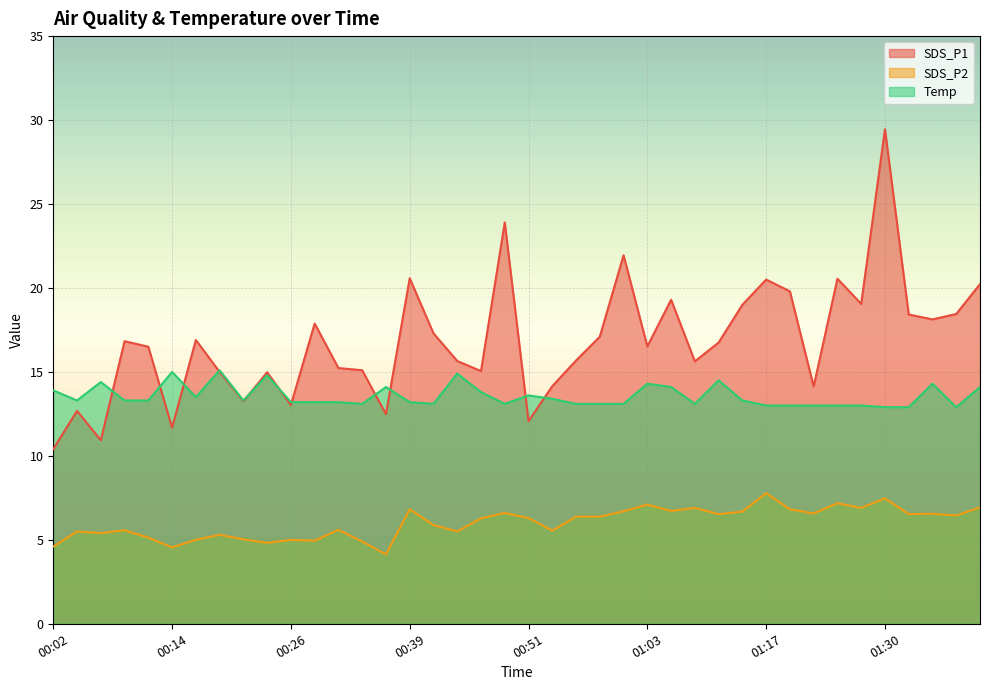

Is it true that SDS_P2 equals 3.5 at 01:01?

False